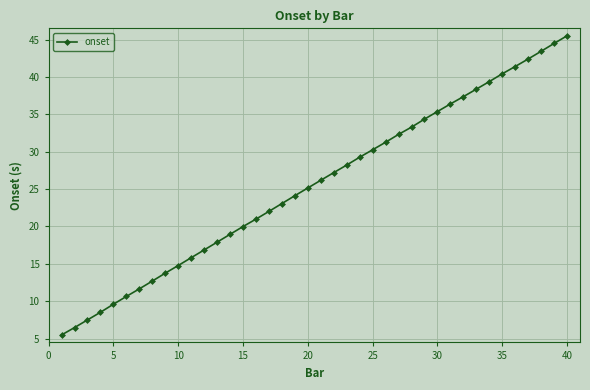

What is the greatest value displayed?

45.5